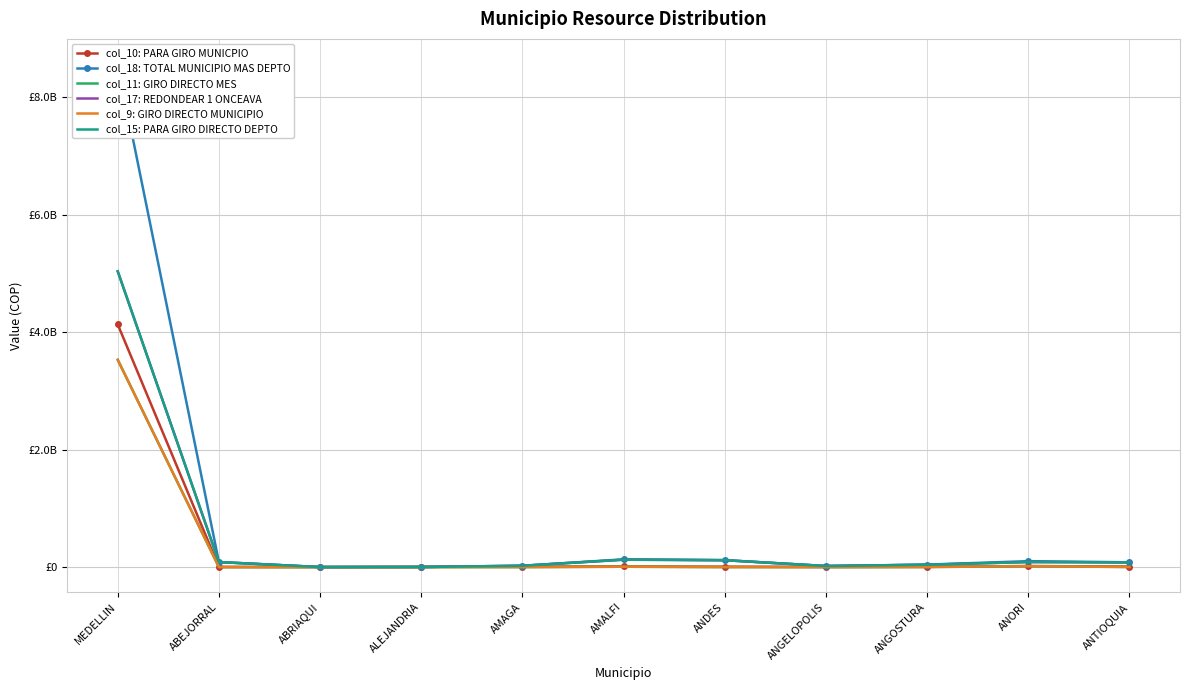

Between MEDELLIN and AMAGA, which series saw the biggest shift?

col_18: TOTAL MUNICIPIO MAS DEPTO